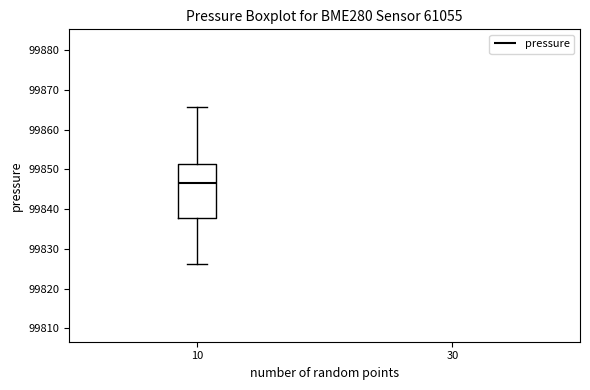

Transcribe this box plot: give where the median line is, the range the box spans, and where the two whiskers end, as read against the y-axis. The values are not printed on the chart, so give them approximately, as read against the axis.

median 99847, box 99838 to 99851, whiskers 99826 to 99866